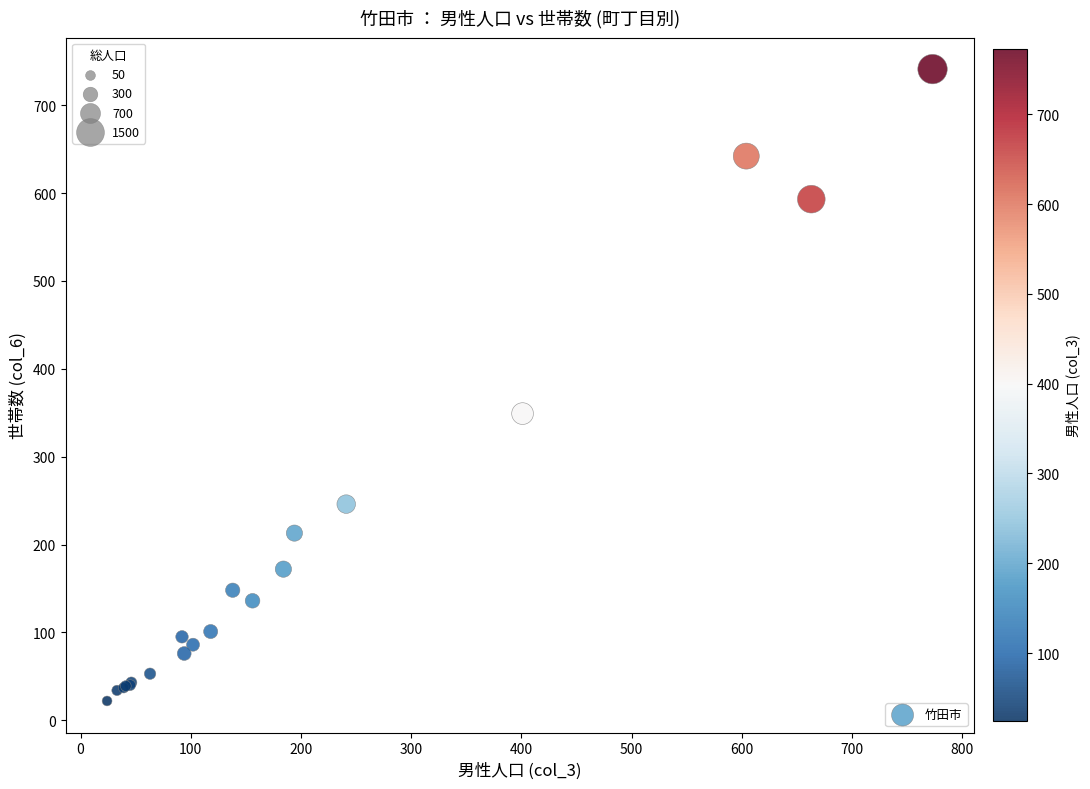

What Y value in the scatter plot is closest to 381?

349